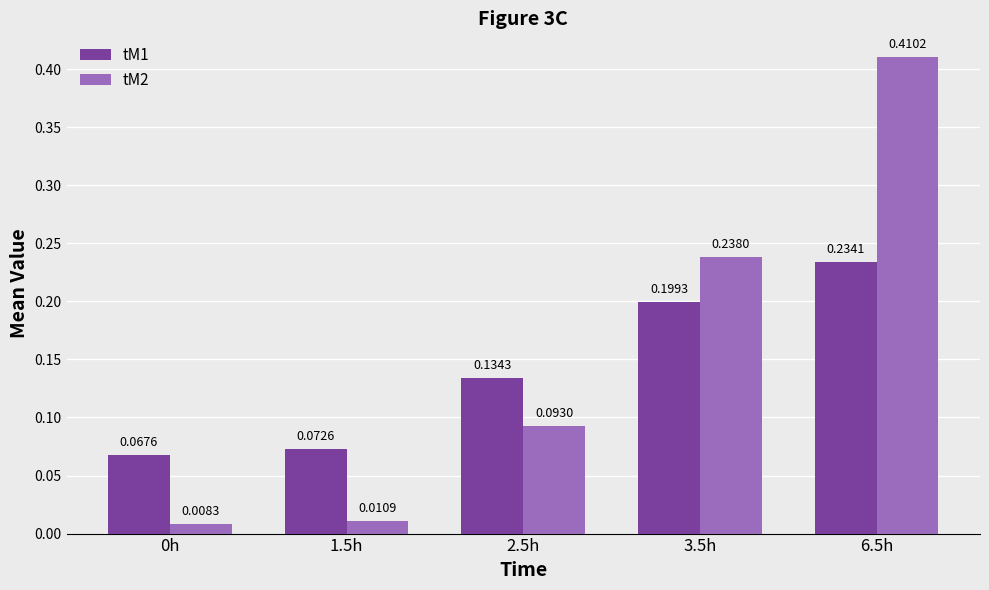

Which series has the largest total across all categories?

tM2